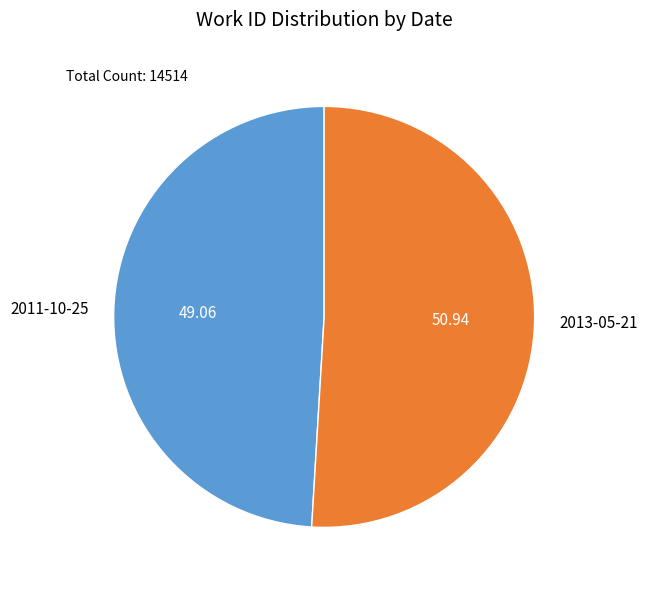

Is there any slice that represents more than half of the pie?

Yes